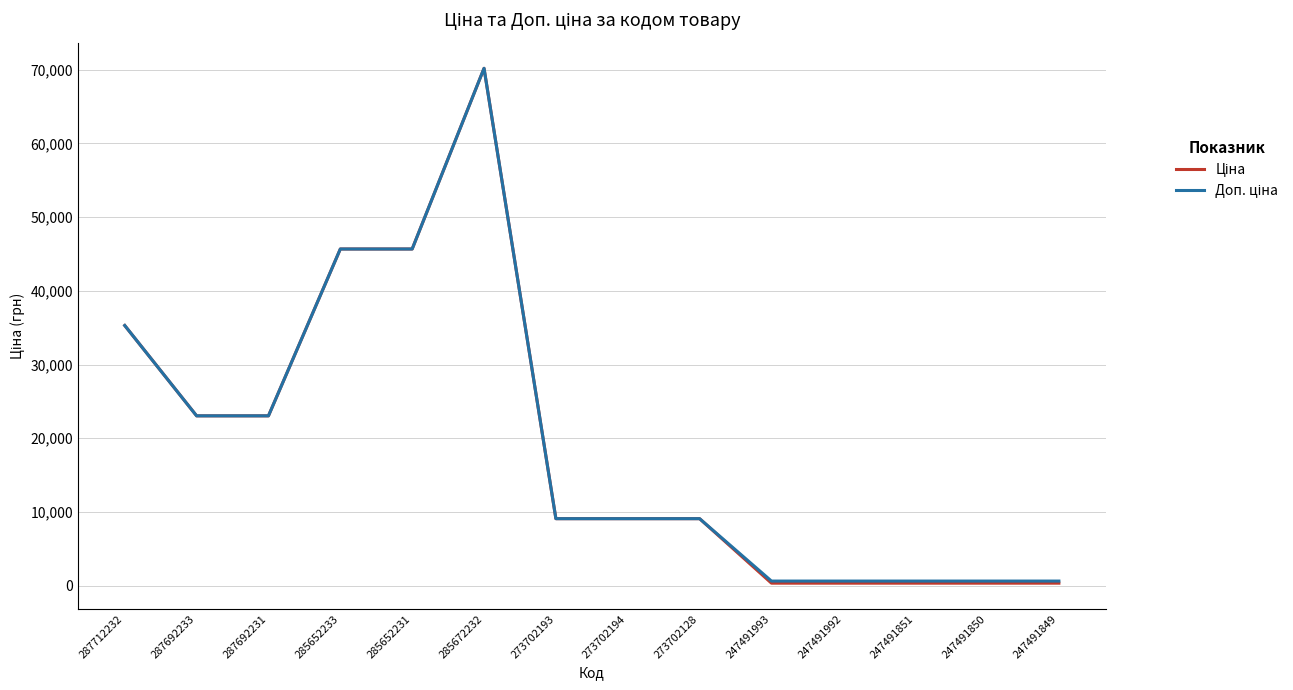

Which label corresponds to the largest value in the chart?

285672232